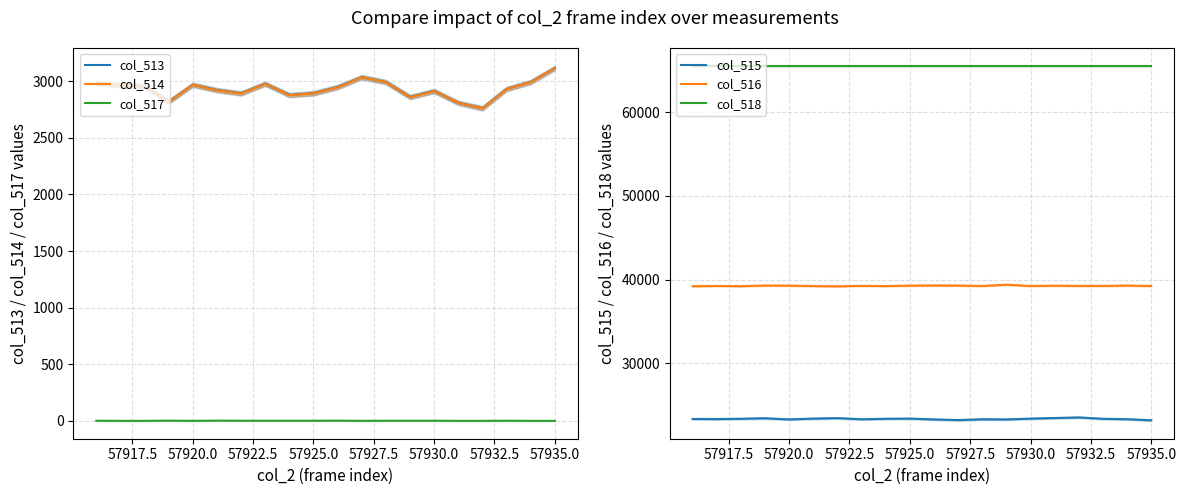

What is the highest value of the col_513 series?

3117